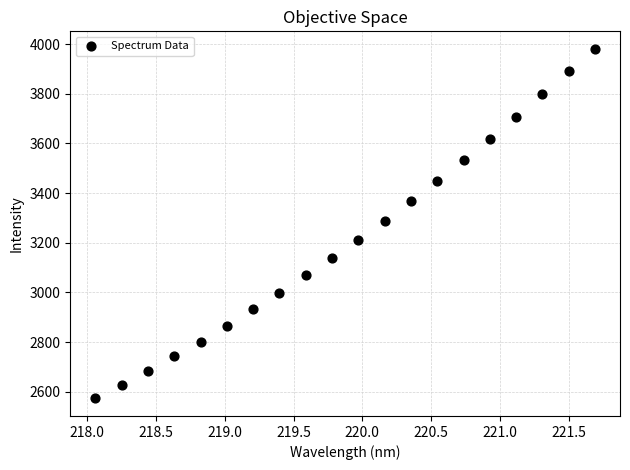

What is the range of Y values (max minus min)?

1408.4